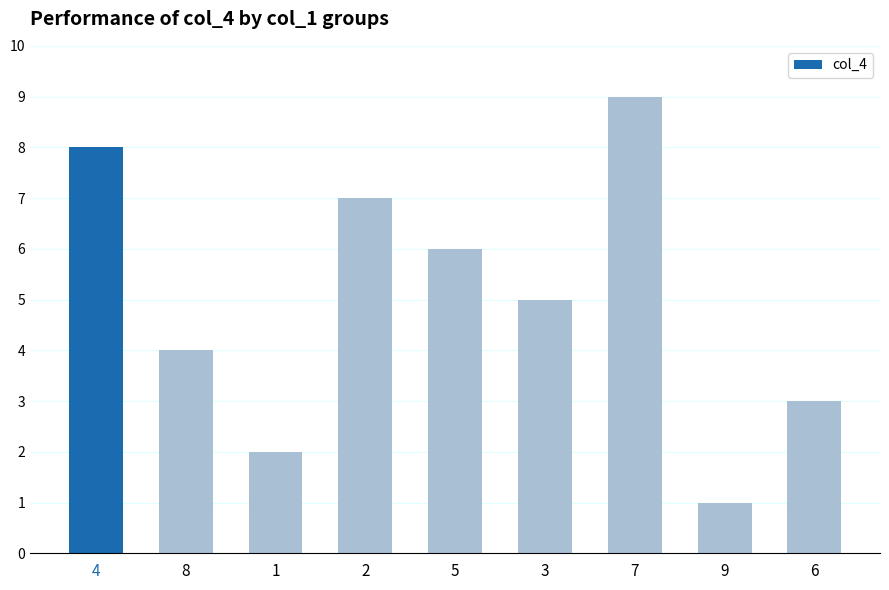

How many data points are less than 5?

4